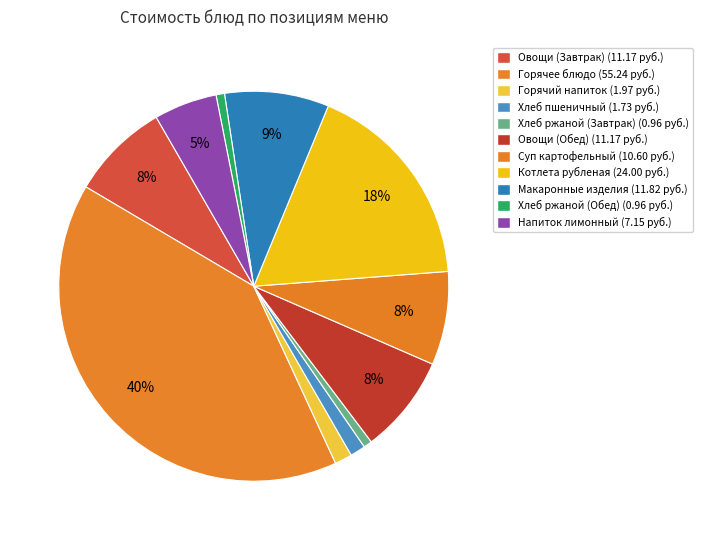

What percentage is NOT represented by Овощи (Обед)?

91.8%